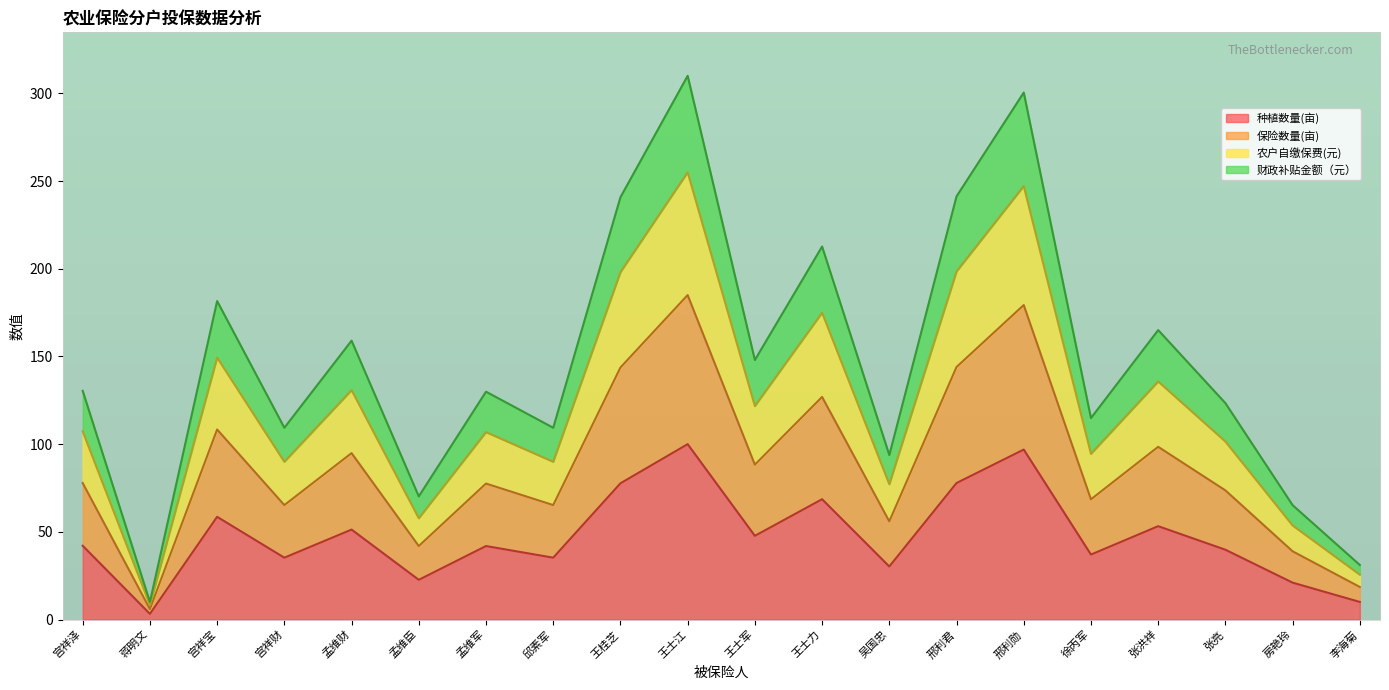

What is the value of the 农户自缴保费(元) point at the 3rd from the left?

149.4